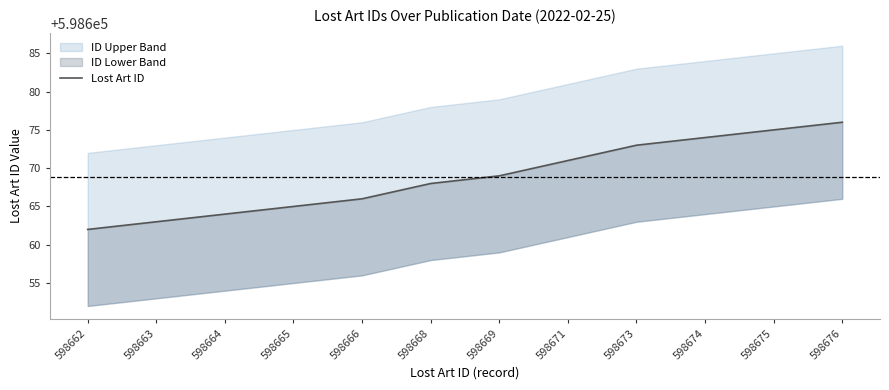

How many values are below 598669?

6